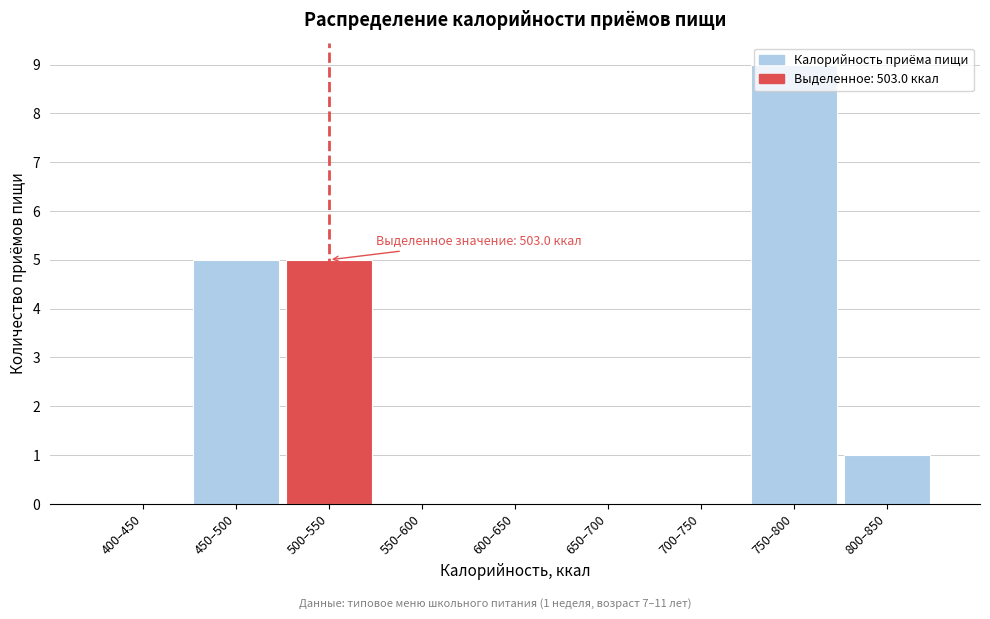

What is the sum of all values?

20